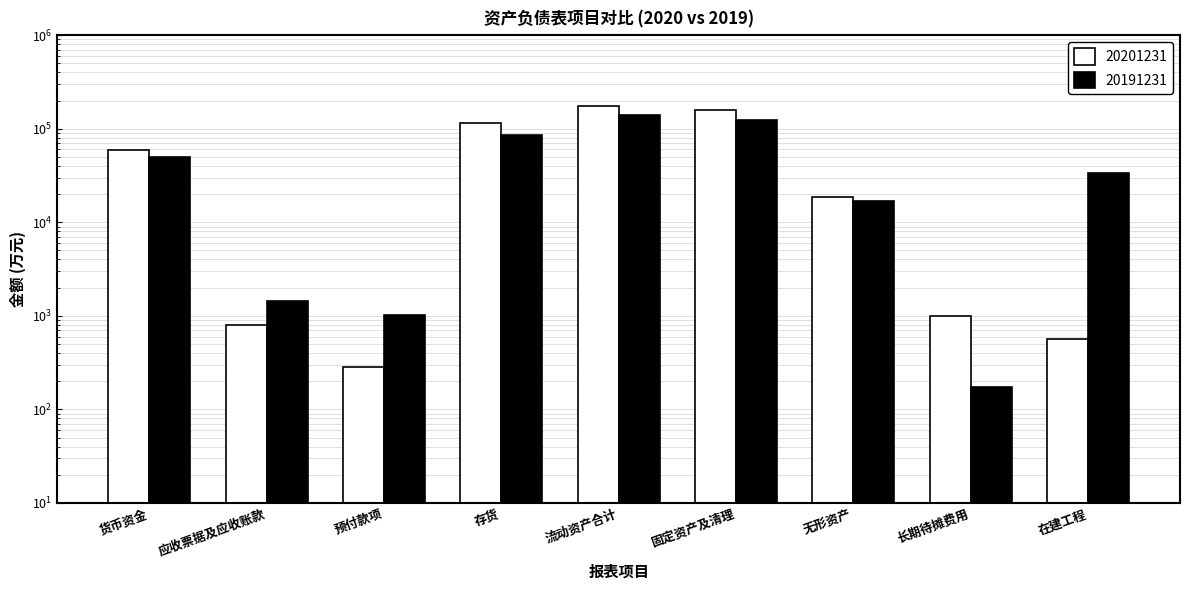

At 存货, list the series in order from smallest to largest.

20191231, 20201231